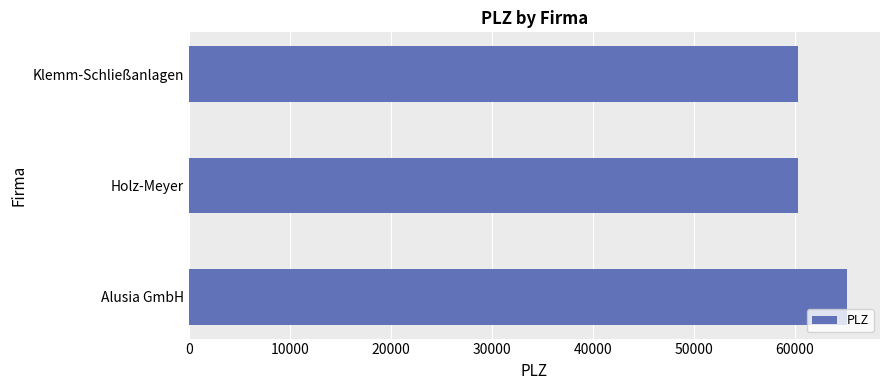

What is the difference between the second highest and minimum values?

2